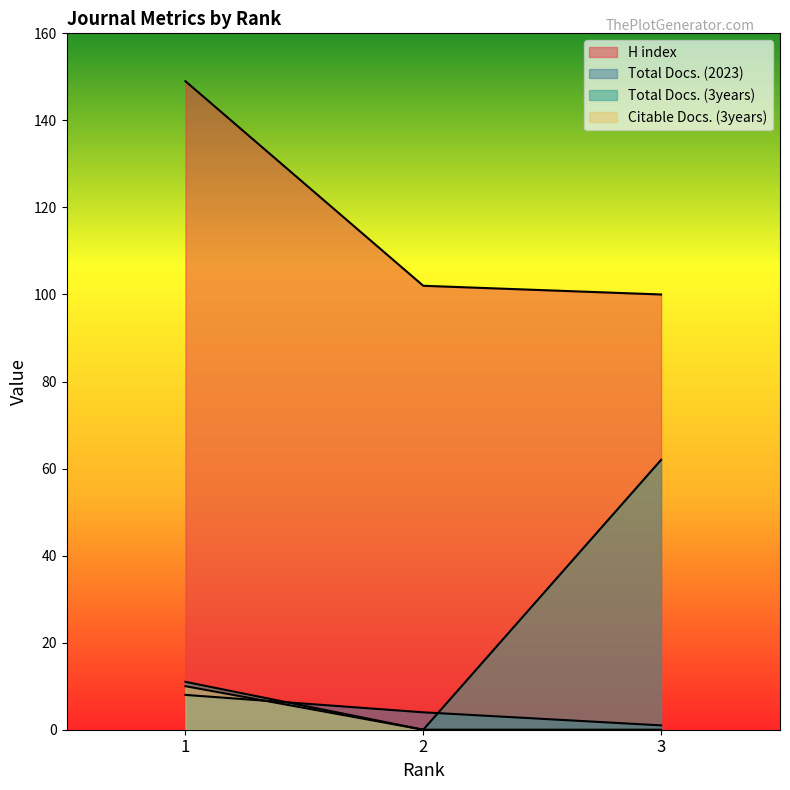

What is the maximum value for Citable Docs. (3years)?

10